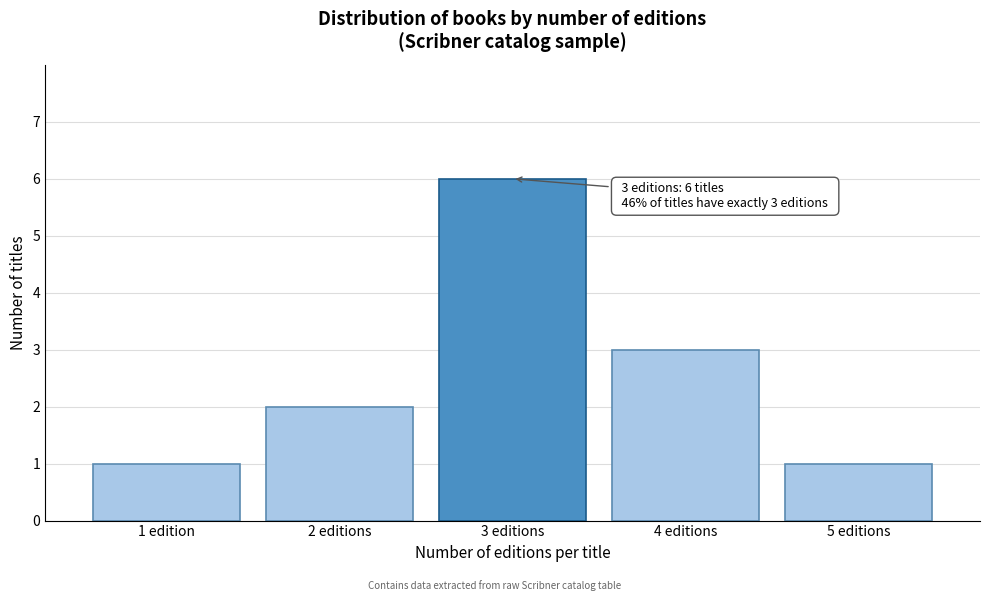

Reading right to left, extract all data points from this chart.

5 editions=1	4 editions=3	3 editions=6	2 editions=2	1 edition=1